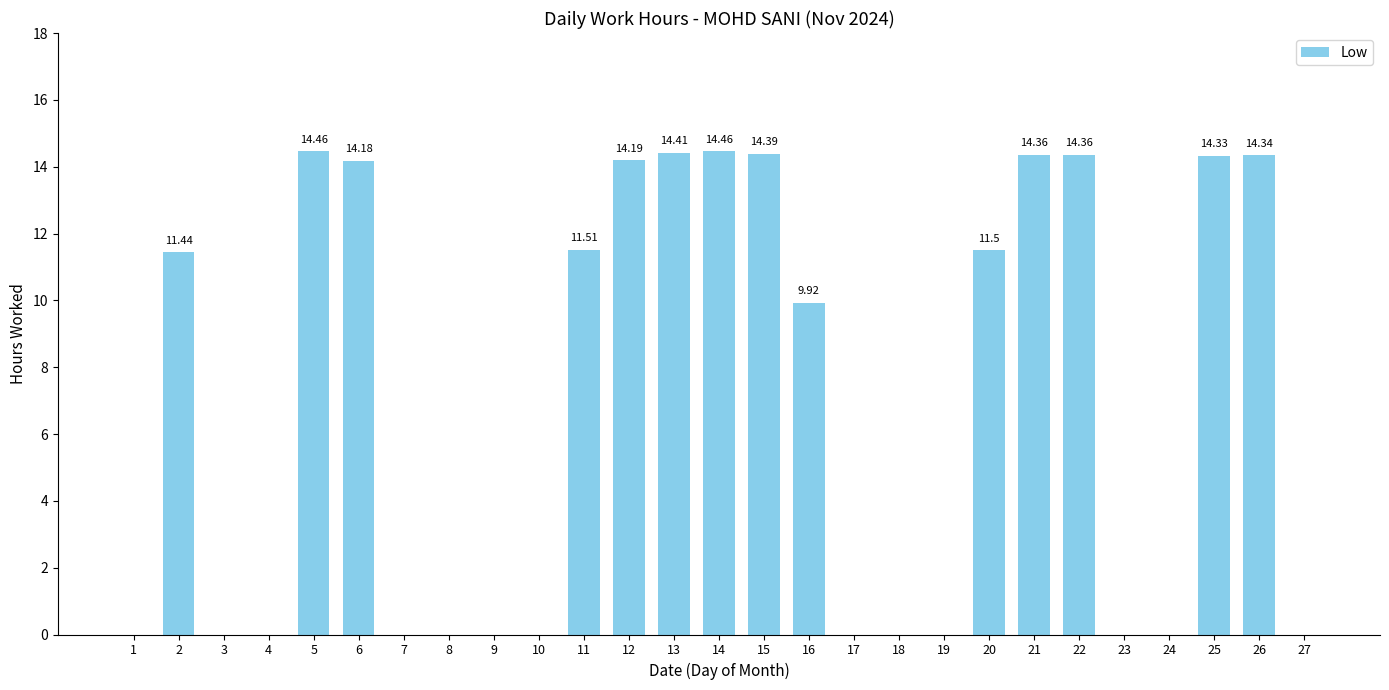

The chart shows a value of 23.4 at 12. True or false?

False